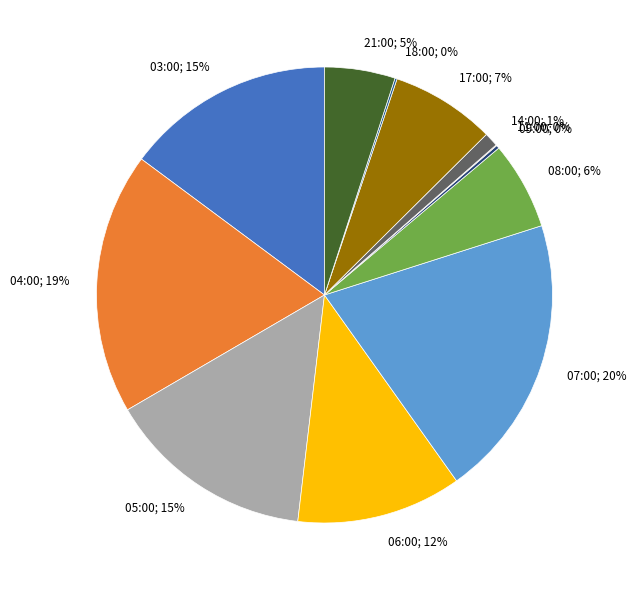

To the nearest percent, what percentage of the pie is 05:00; 15%?

15%